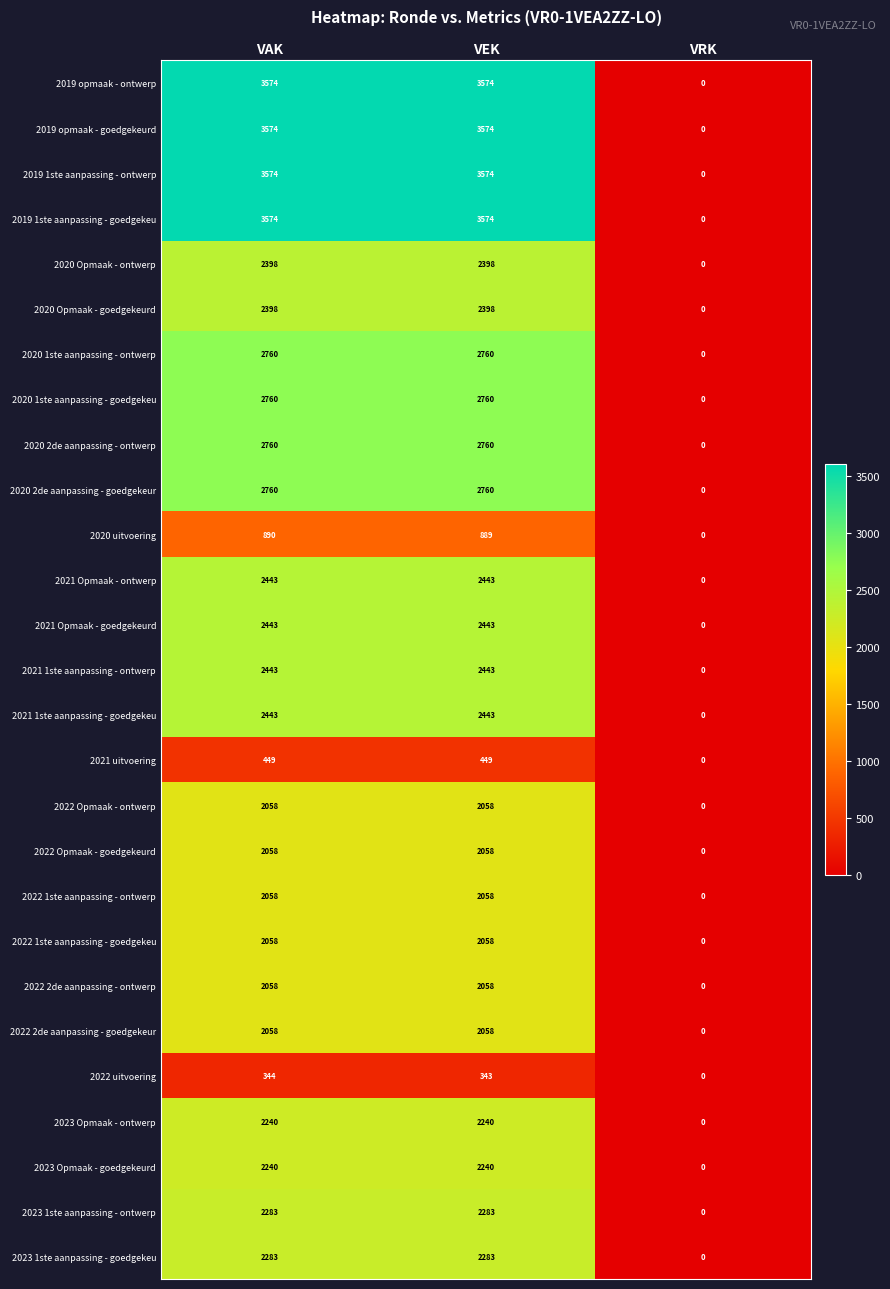

What is the greatest value displayed?

3574